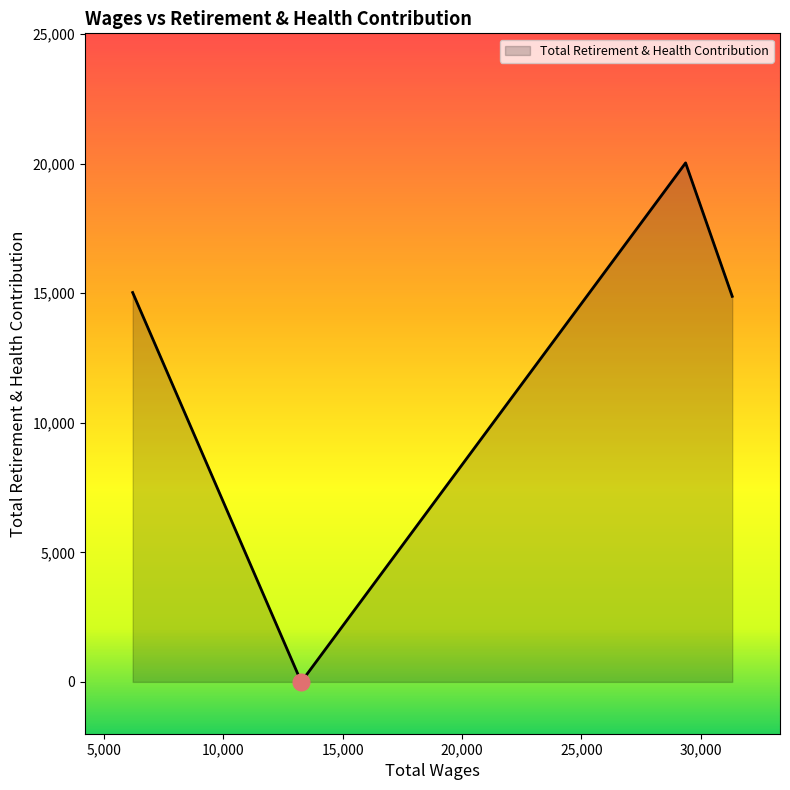

Does the chart have visible grid lines?

No